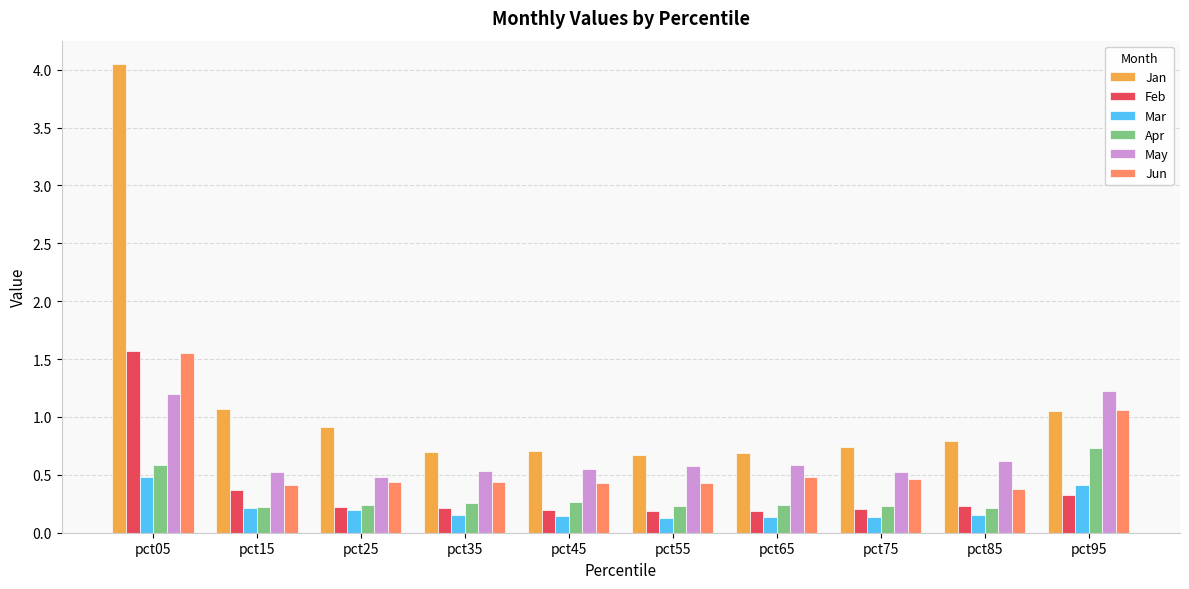

The value of May at pct85 is 1.0. True or false?

False